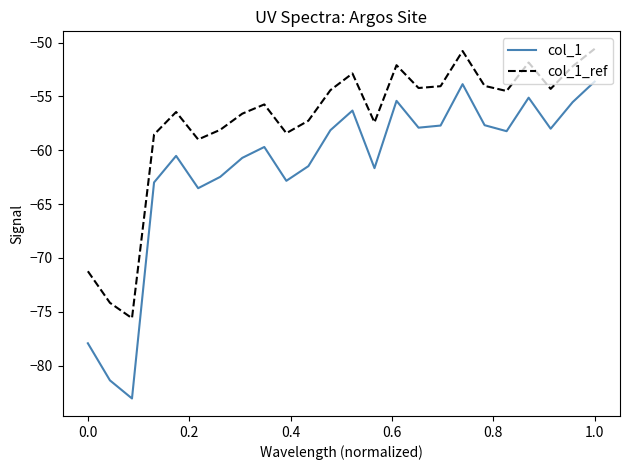

Which series has the widest spread of values?

col_1